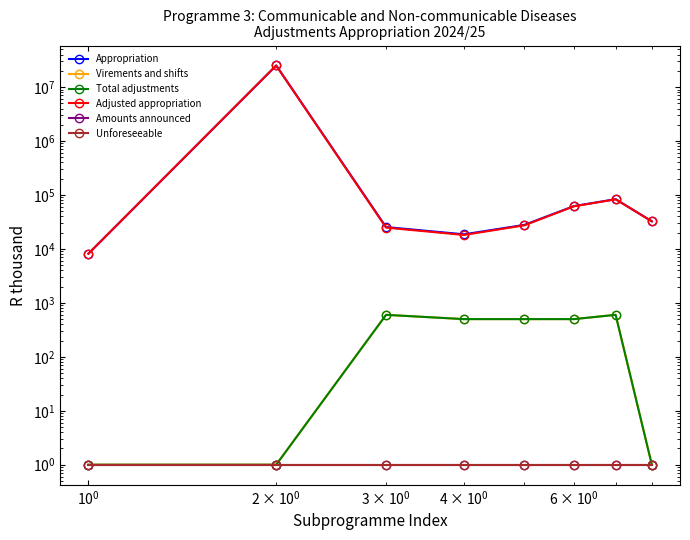

Count the number of categories in the chart.

8